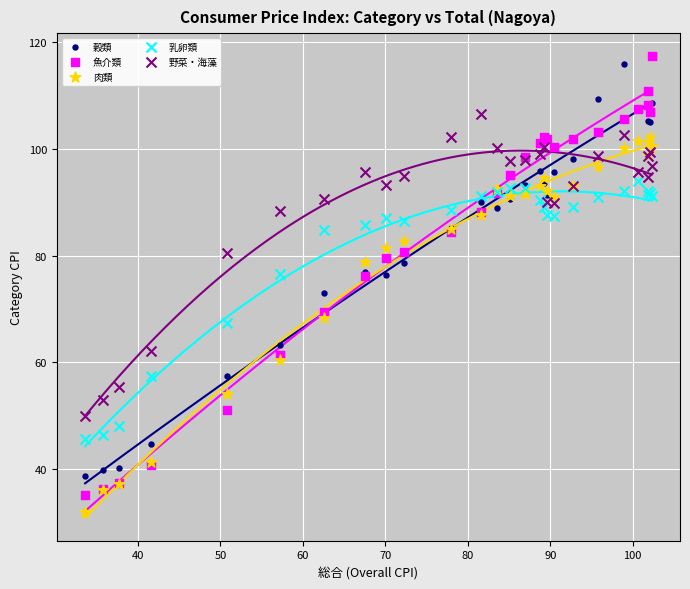

Across all series, what Y value is closest to 74?

73.0